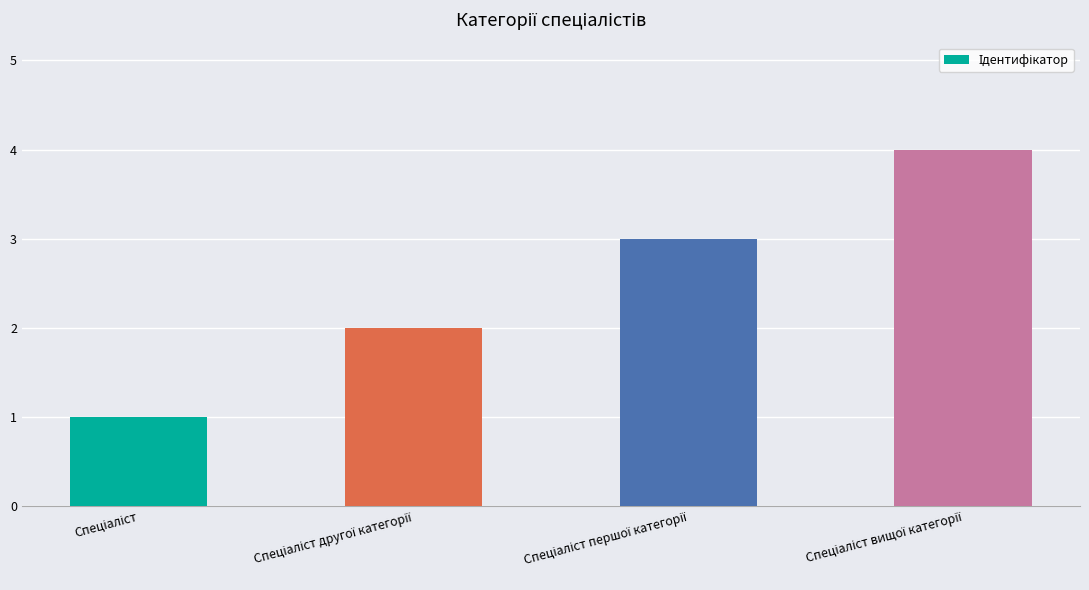

What is the maximum value shown in the chart?

4